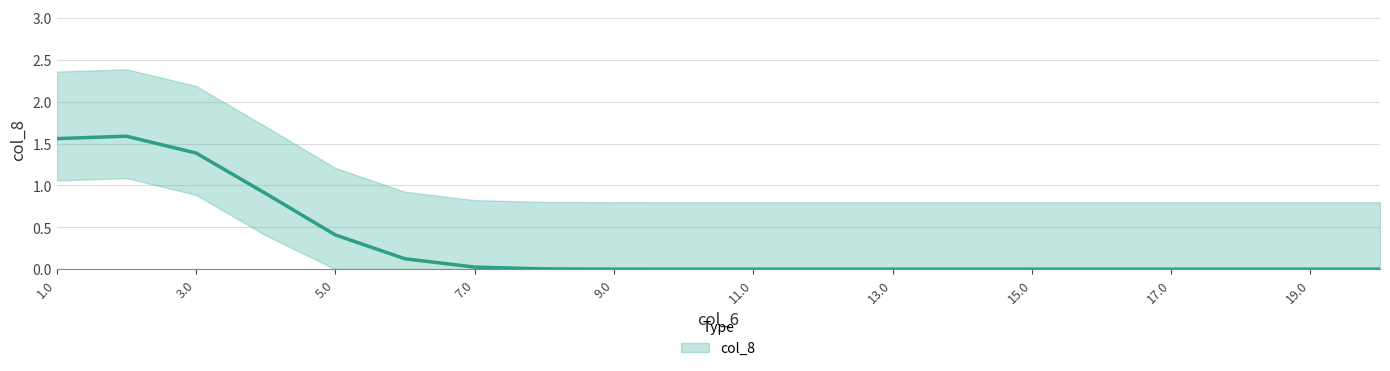

Count the values in the range 0 to 1.

18